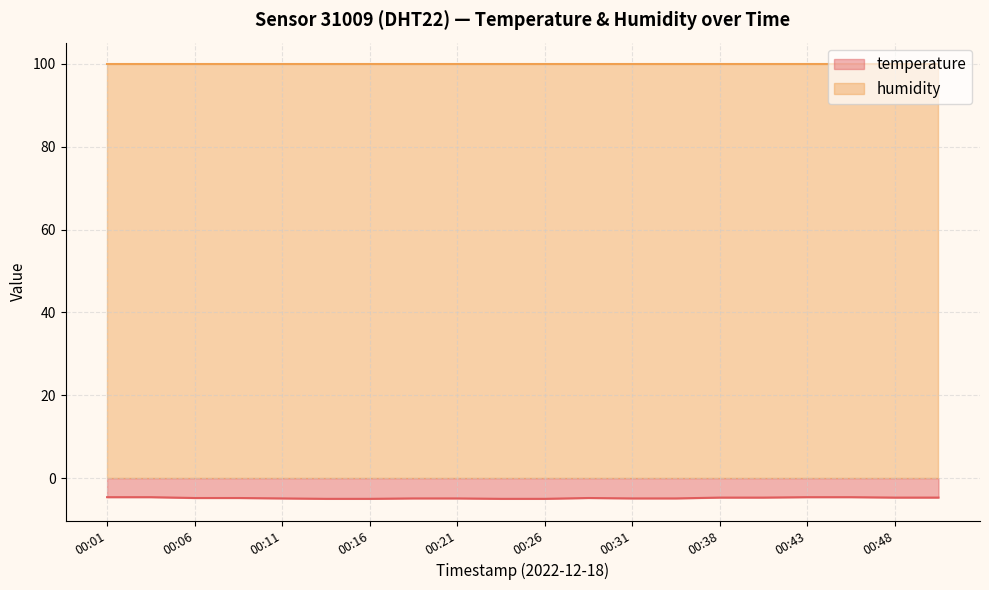

Reading left to right, extract all data points from this chart.

-4.6	-4.6	-4.8	-4.8	-4.9	-5.0	-5.0	-4.9	-4.9	-5.0	-5.0	-4.8	-4.9	-4.9	-4.7	-4.7	-4.6	-4.6	-4.7	-4.7